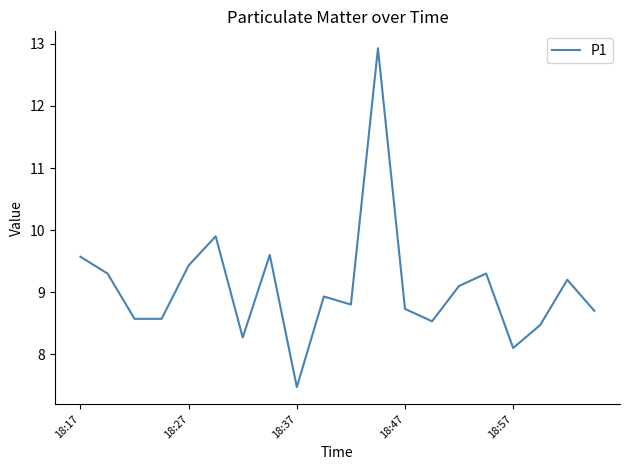

What is the difference between the maximum and minimum values?

5.5